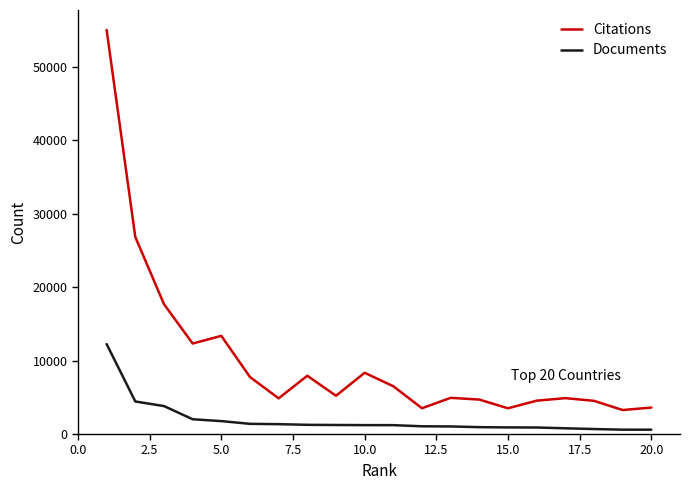

True or false: Documents and Citations cross at least once.

False